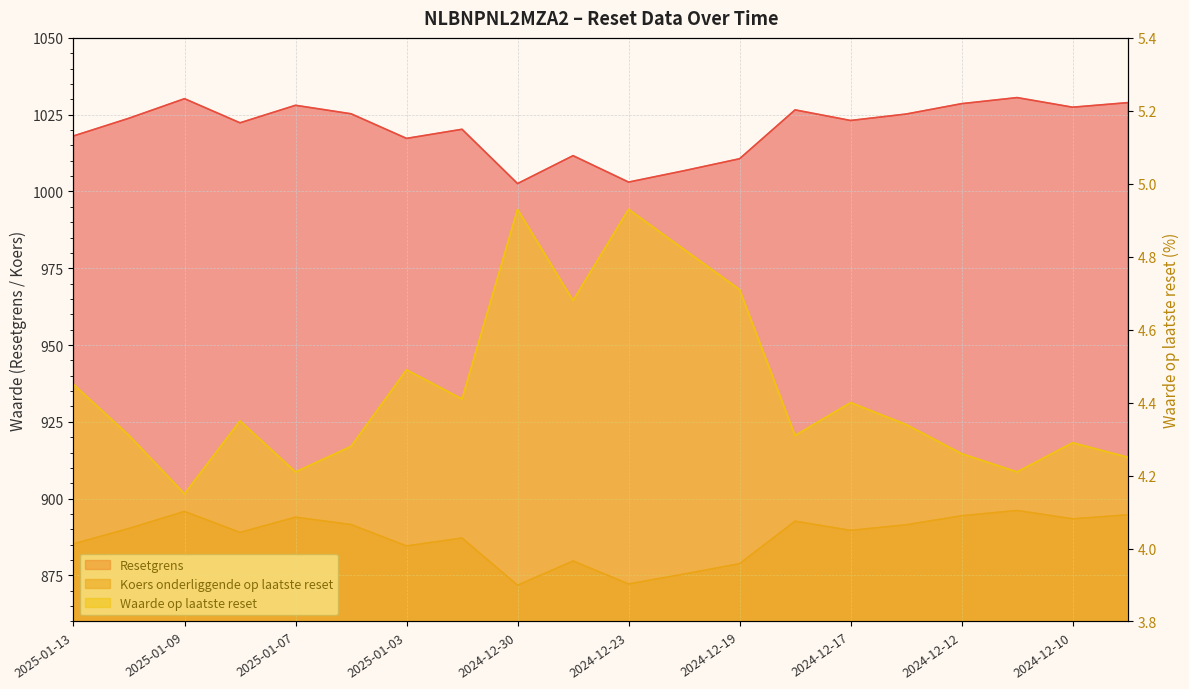

What is the sum of all Koers onderliggende values?

17748.2